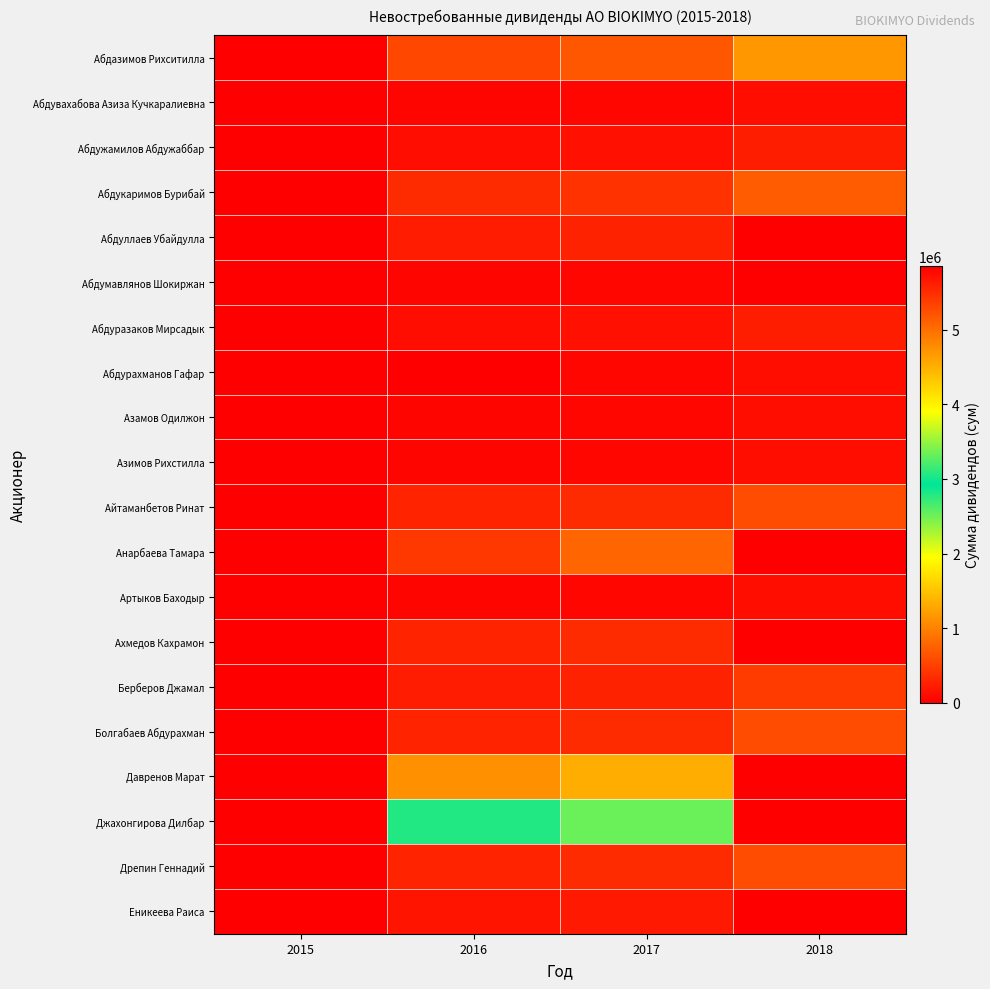

Count the number of data series in this chart.

20